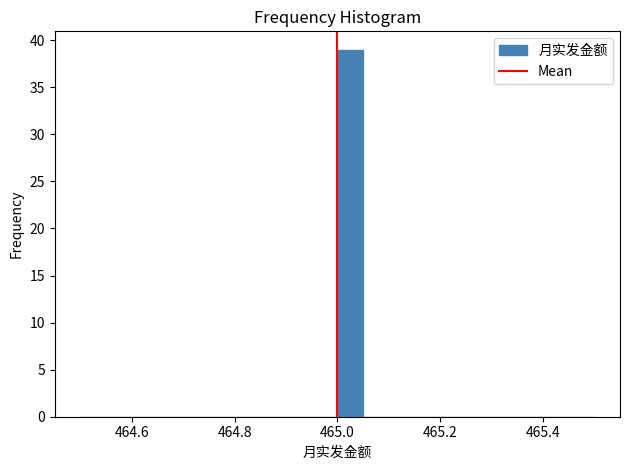

Around what value on the x-axis is the tallest bar? Give the approximate position of its centre, as read against the axis.

465.02